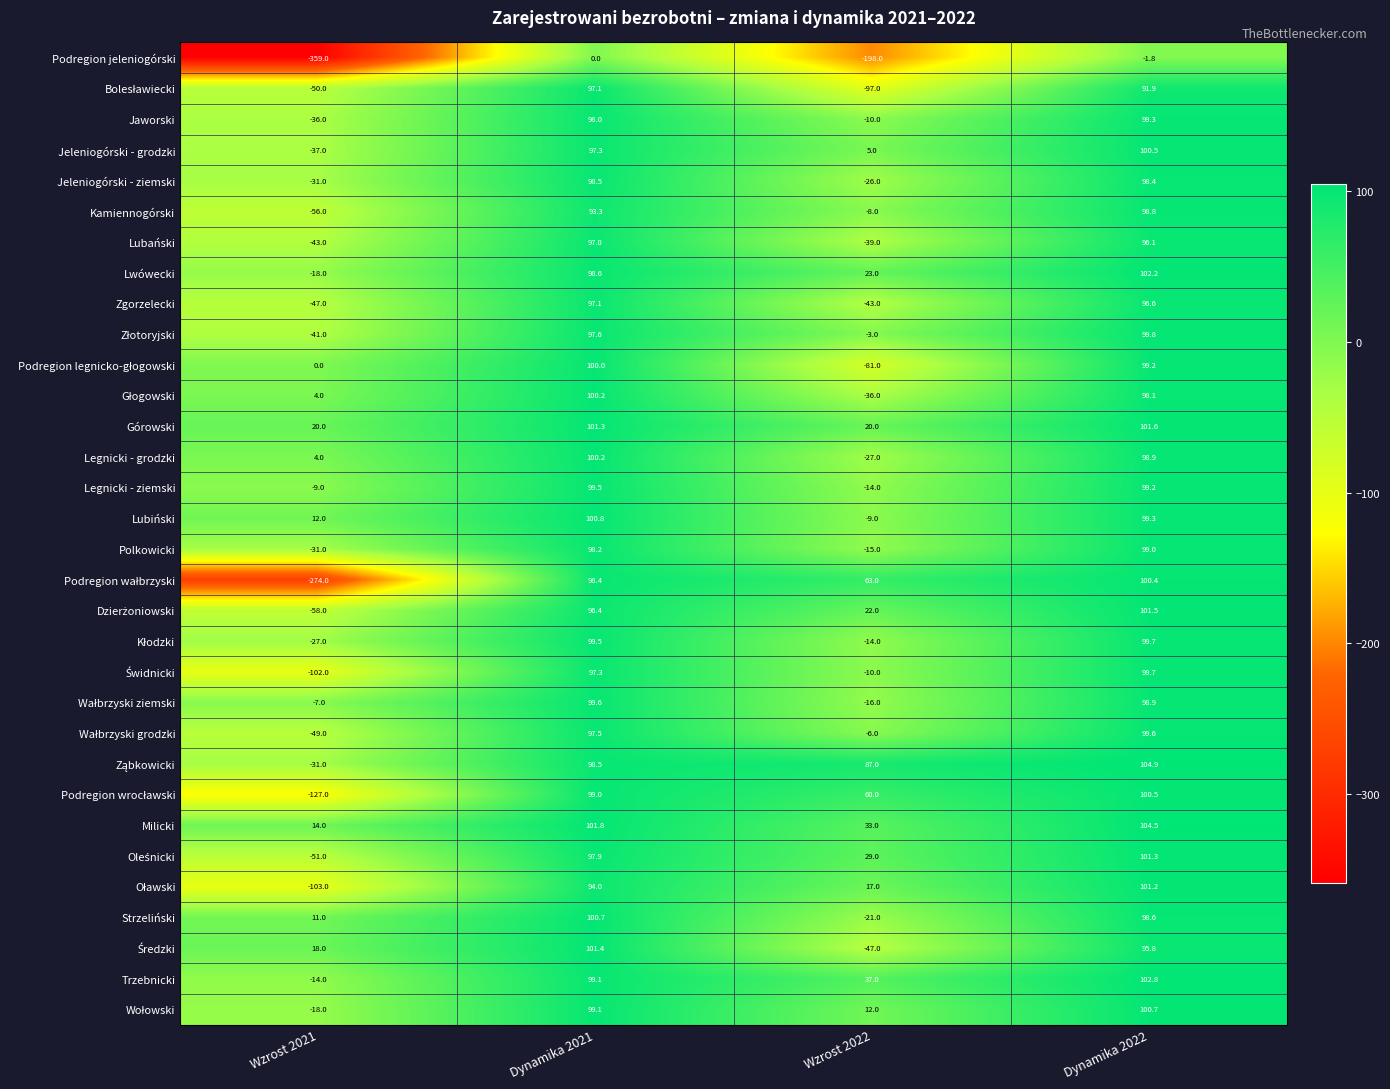

Which category has the lowest value across all series?

Wzrost 2021